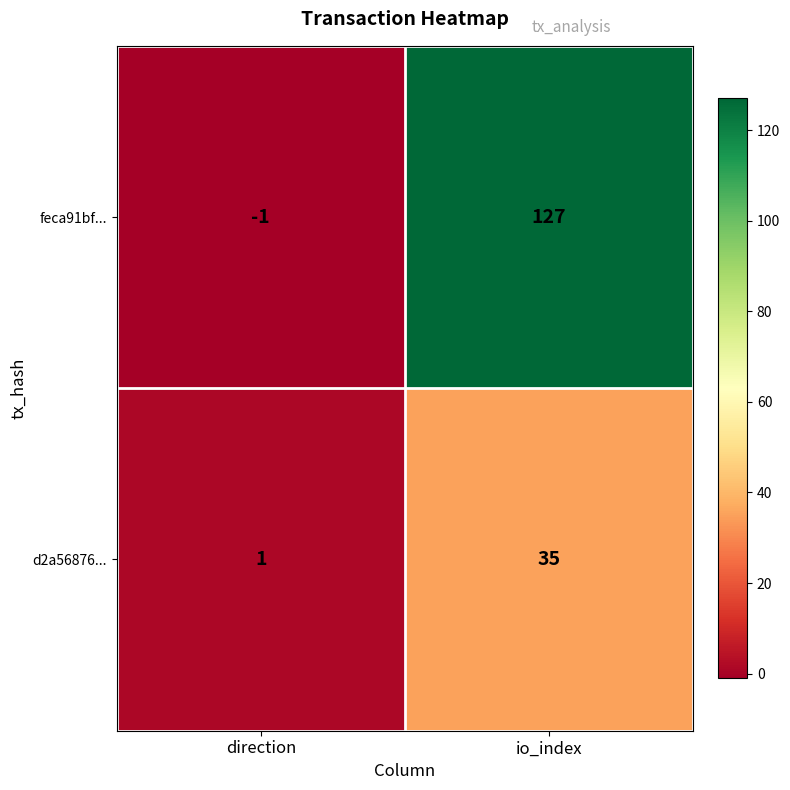

Which series has the largest range (max minus min)?

feca91bf...